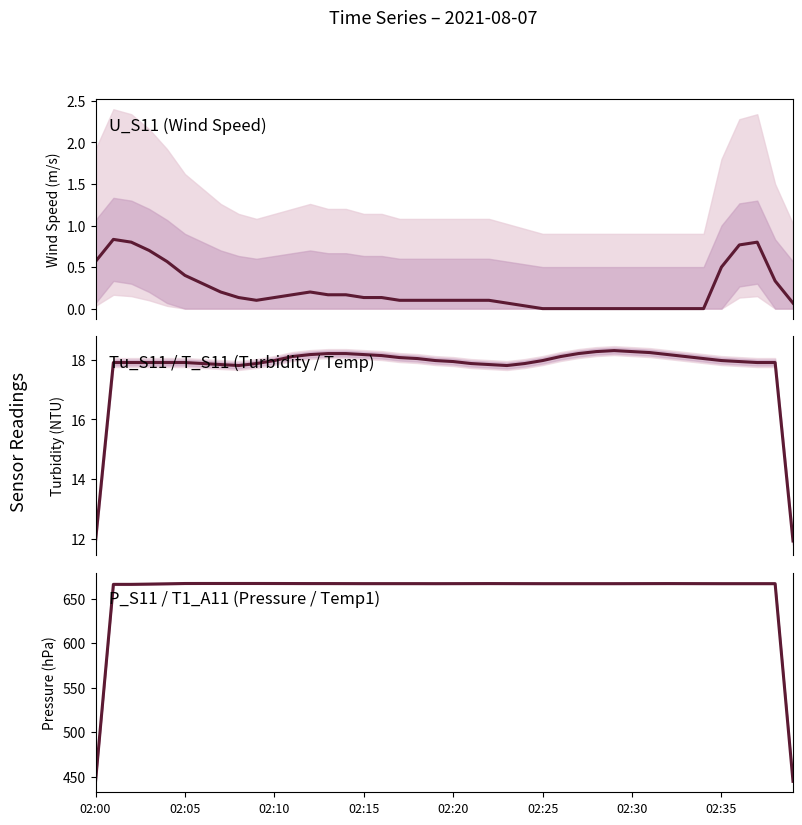

True or false: U_S11 and P_S11 intersect in this chart.

False